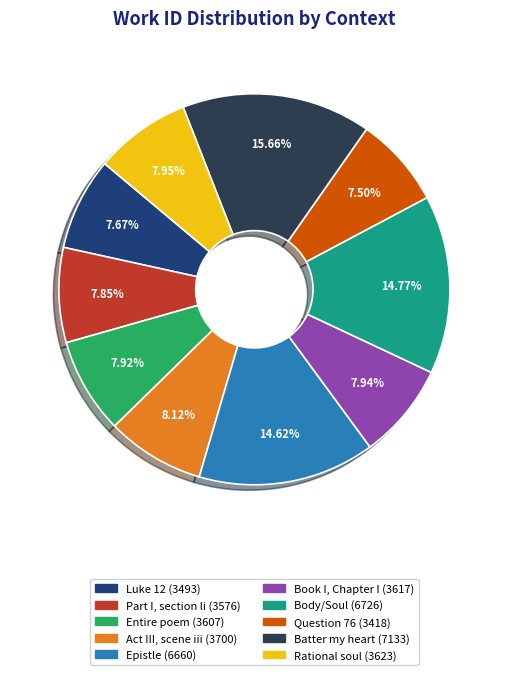

To the nearest percent, what portion does Epistle represent?

15%